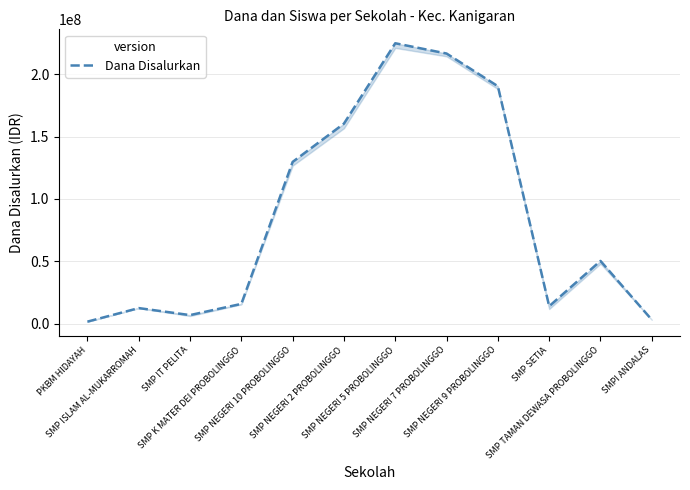

The value at SMPI ANDALAS is 1950988. True or false?

False